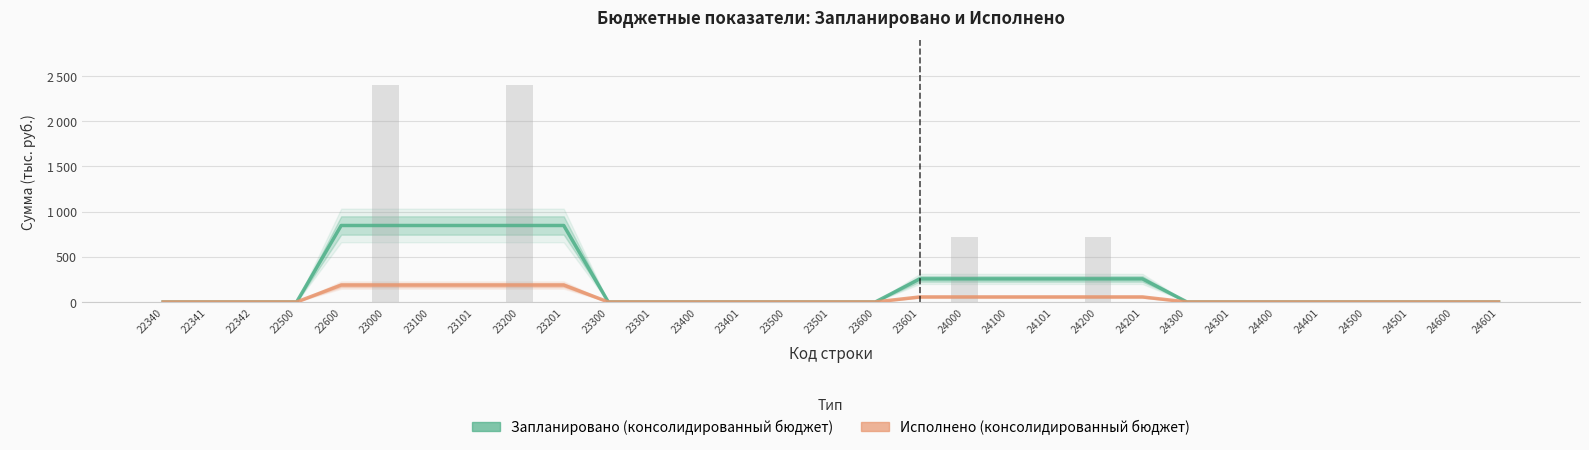

Rank the categories by Исполнено (консолидированный бюджет) value from highest to lowest.

22600, 23000, 23100, 23101, 23200, 23201, 23601, 24000, 24100, 24101, 24200, 24201, 22340, 22341, 22342, 22500, 23300, 23301, 23400, 23401, 23500, 23501, 23600, 24300, 24301, 24400, 24401, 24500, 24501, 24600, 24601